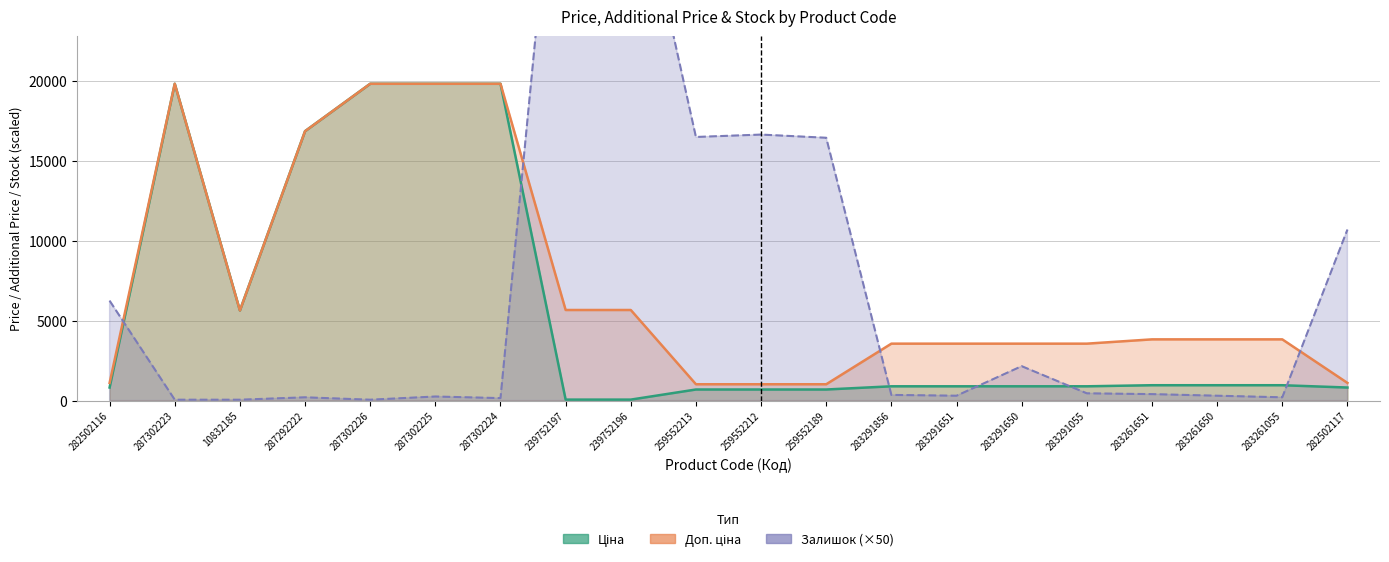

What position from the left is 287292222?

4